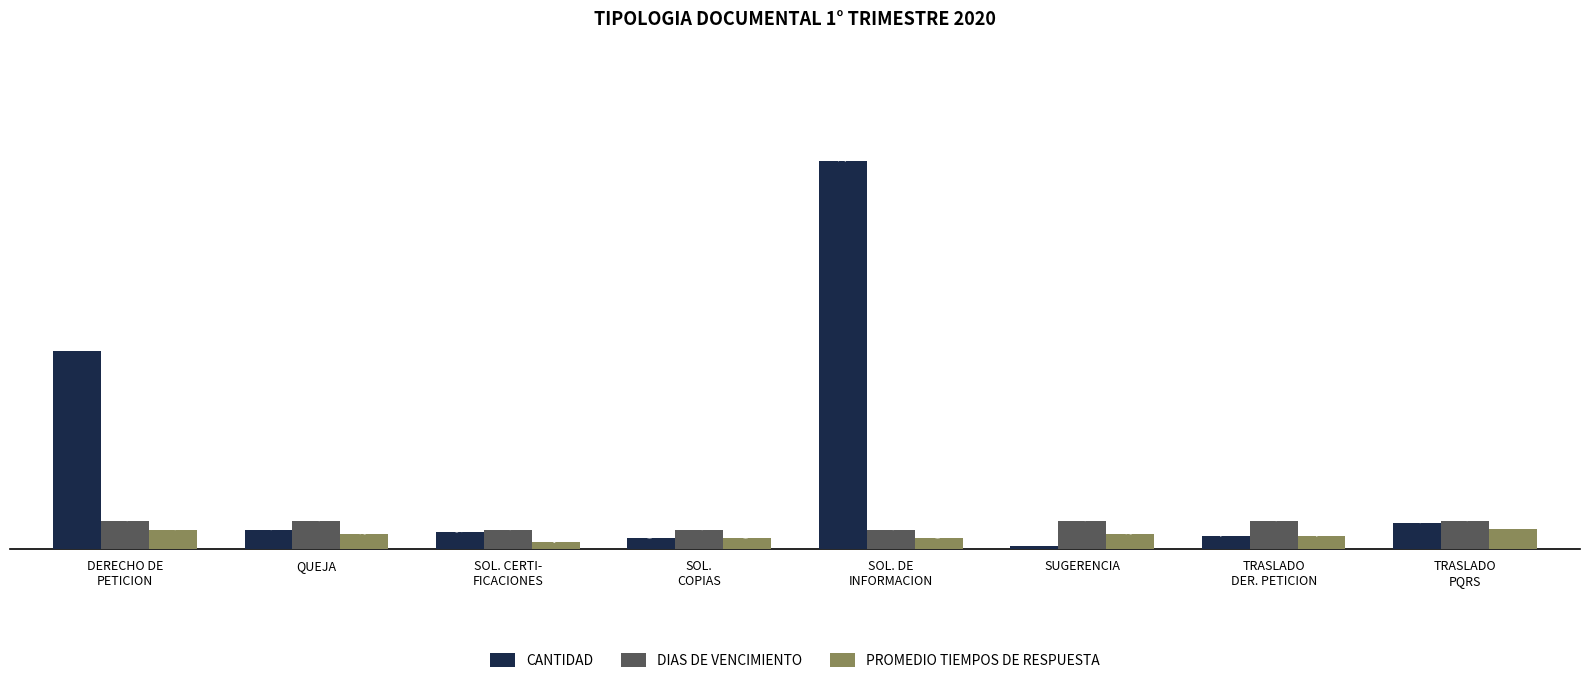

What is the approximate value of DIAS DE VENCIMIENTO at DERECHO DE
PETICION?

15